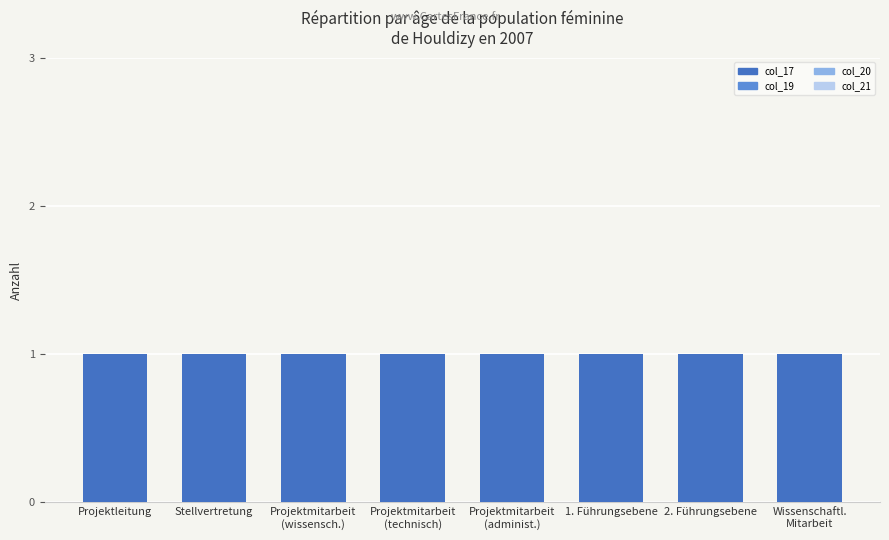

At which category does the chart reach its minimum across all series?

Projektleitung